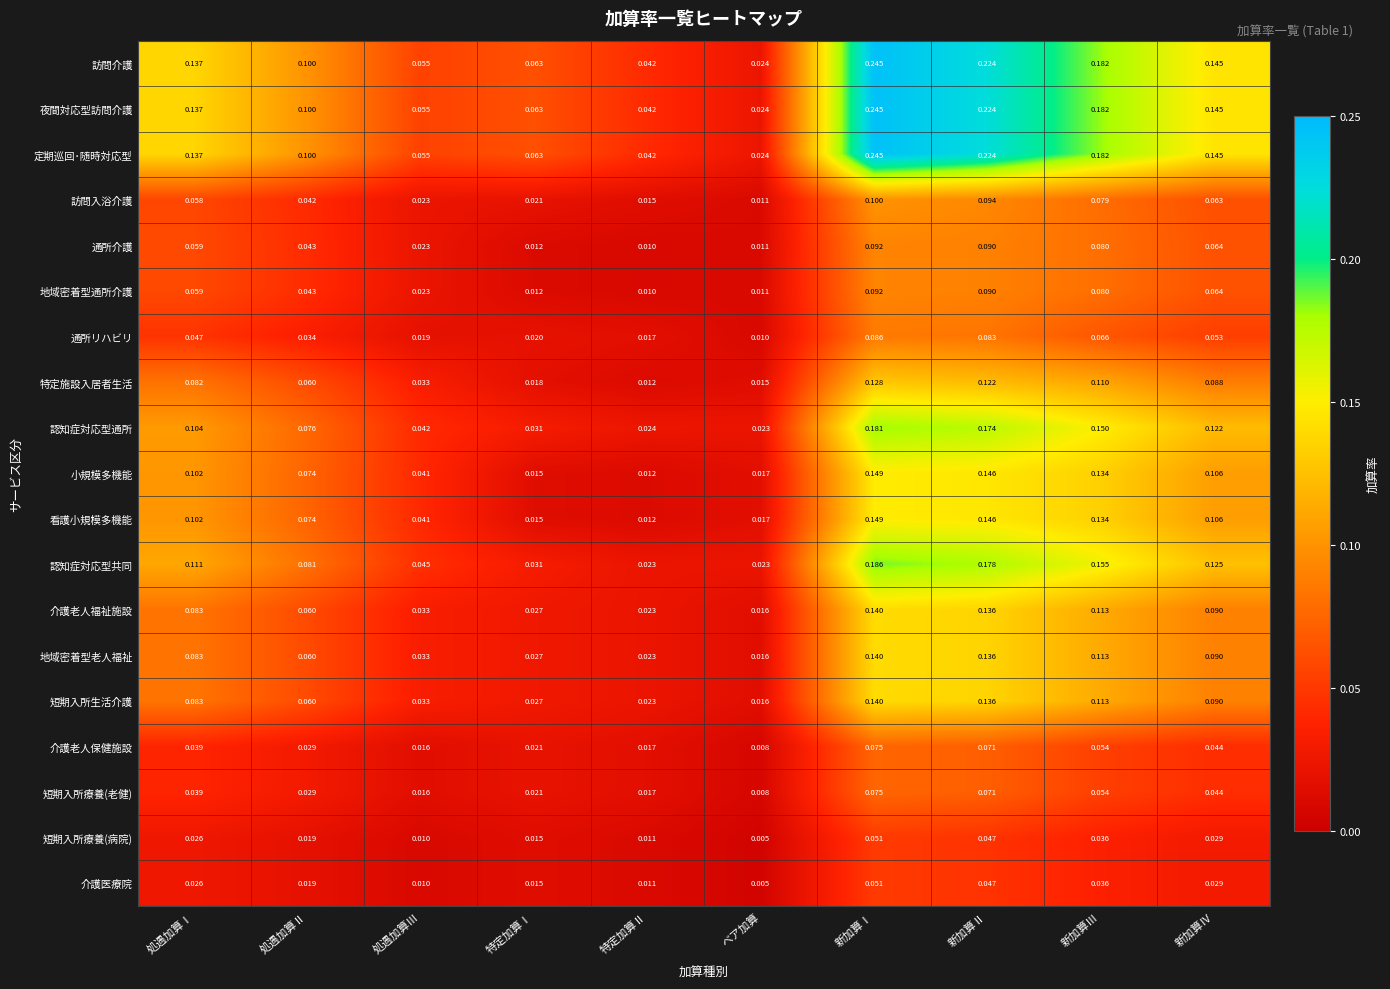

At which category is the sum across all series the highest?

新加算Ⅰ